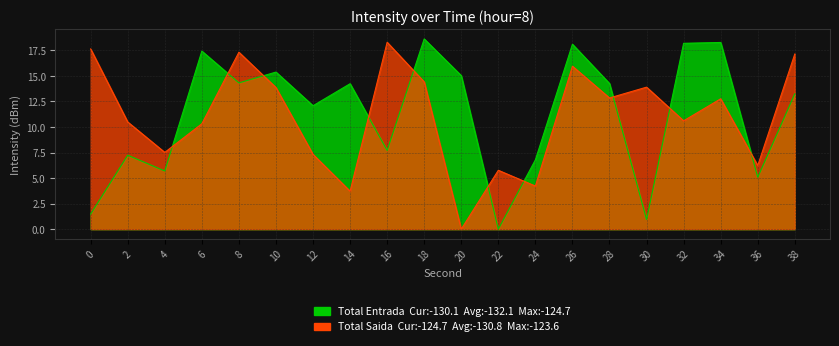

The value of Total Saida at 38 is 9.0. True or false?

False